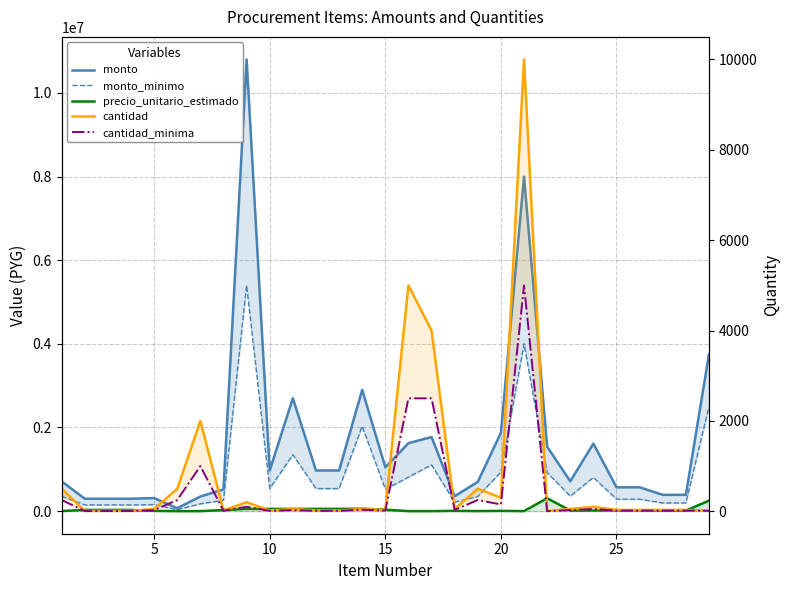

Does the chart have visible grid lines?

Yes